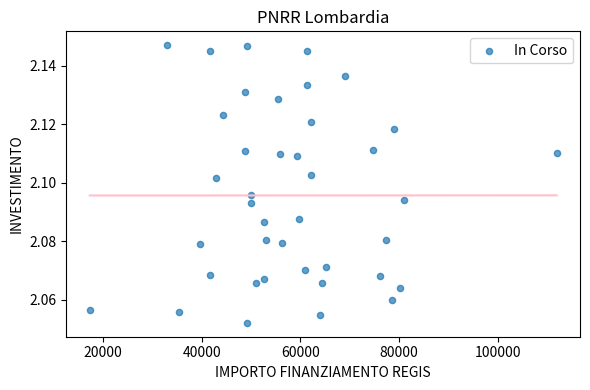

What is the range of X values (max minus min)?

94665.7